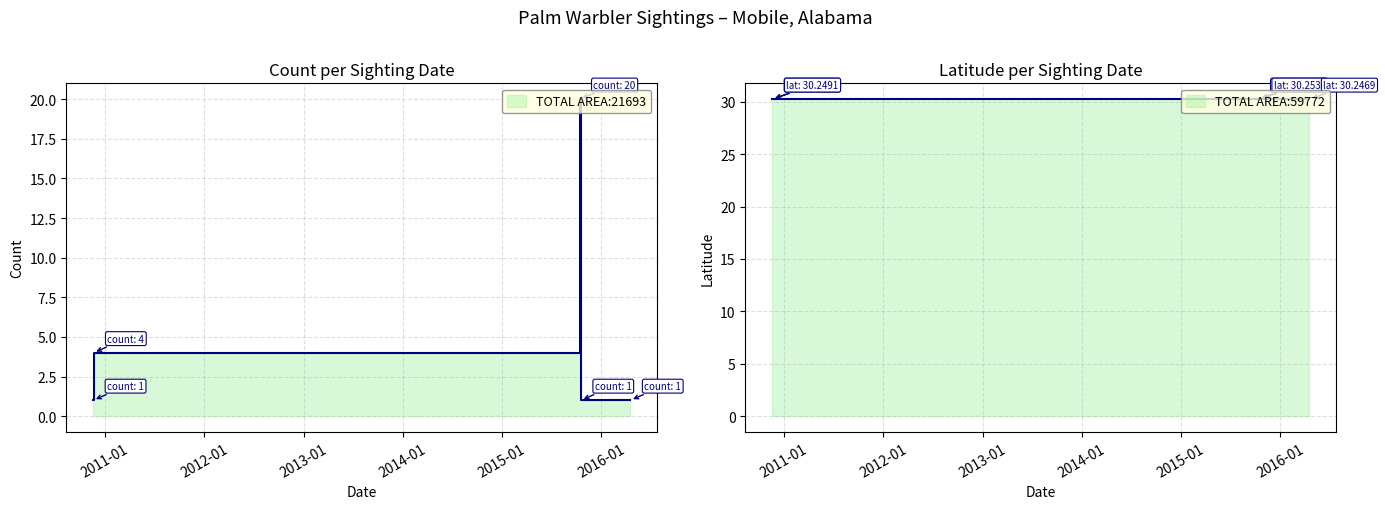

True or false: Latitude and Count cross at least once.

False